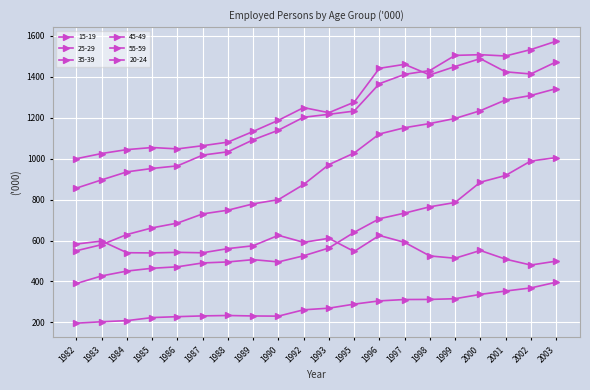

At which category does the chart reach its peak across all series?

2003